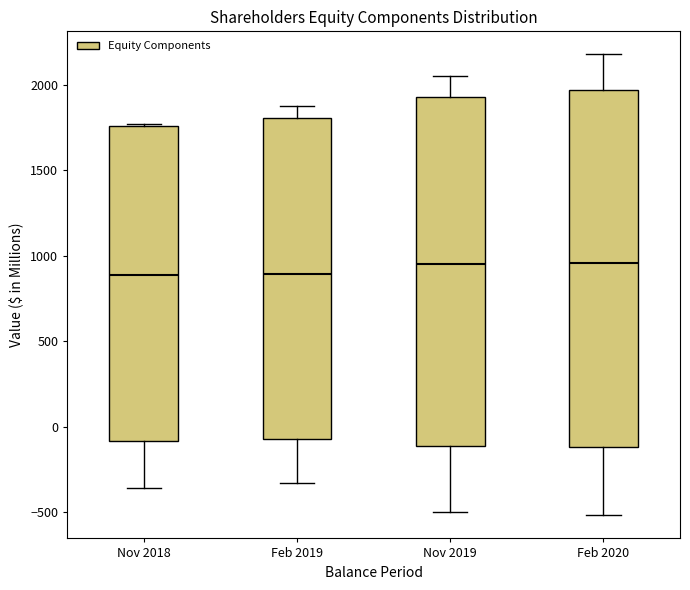

Reading left to right, transcribe this box plot: for each box, give where its median line is, the range the box spans, and where its two whiskers end, as read against the y-axis. The values are not printed on the chart, so give them approximately, as read against the axis.

Nov 2018: median 900, box -100 to 1750, whiskers -350 to 1750
Feb 2019: median 900, box -50 to 1800, whiskers -350 to 1900
Nov 2019: median 950, box -100 to 1950, whiskers -500 to 2050
Feb 2020: median 950, box -100 to 1950, whiskers -500 to 2200